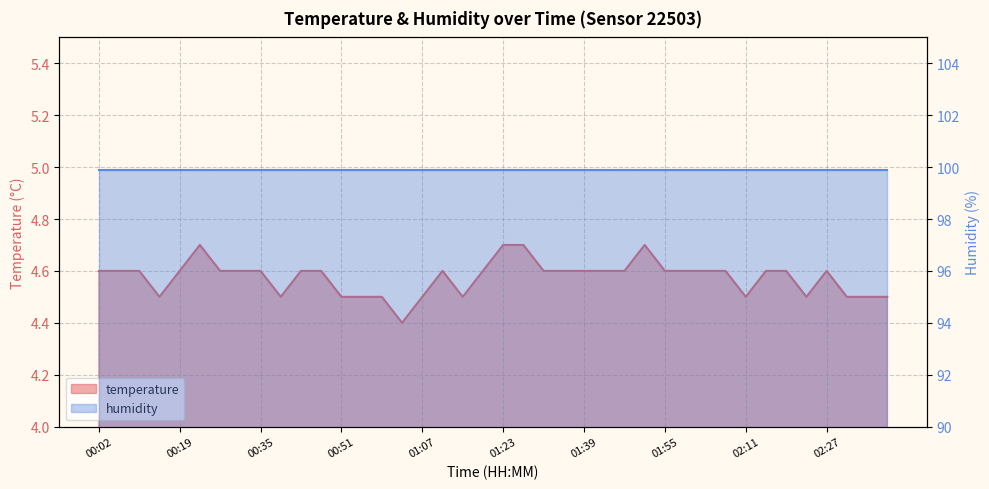

Where is the first local maximum?

00:23